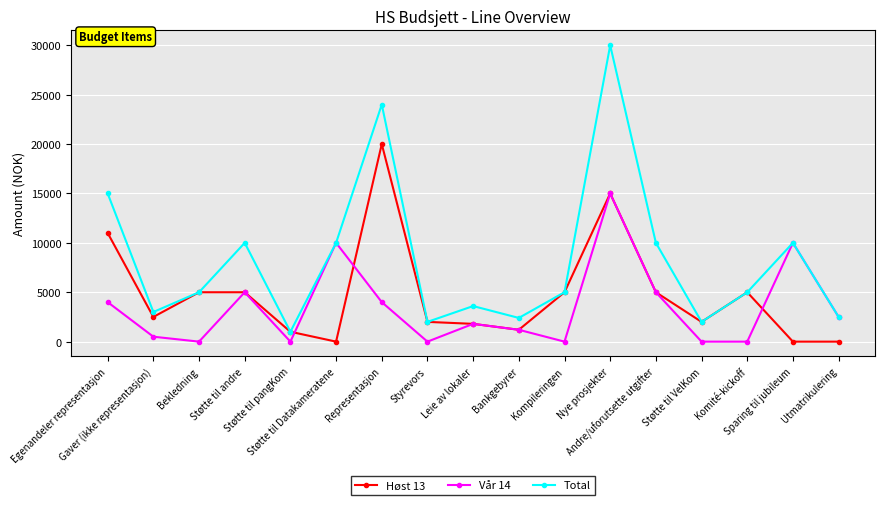

What is the highest value of the Total series?

30000